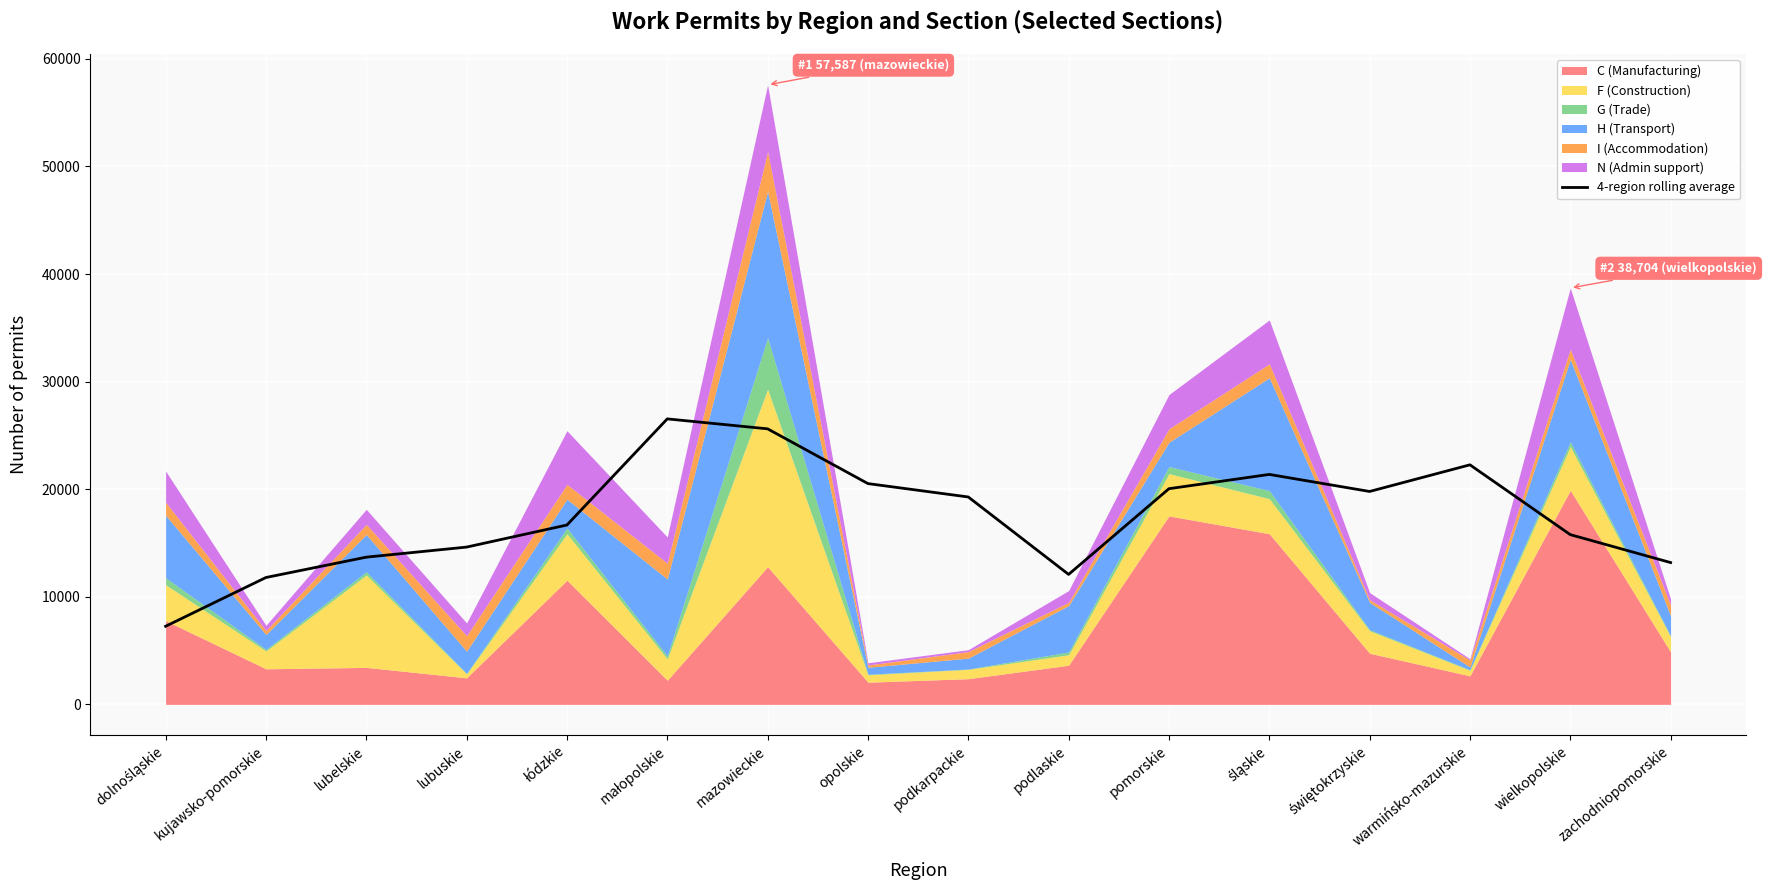

Does the chart display data point markers on the line(s)?

No